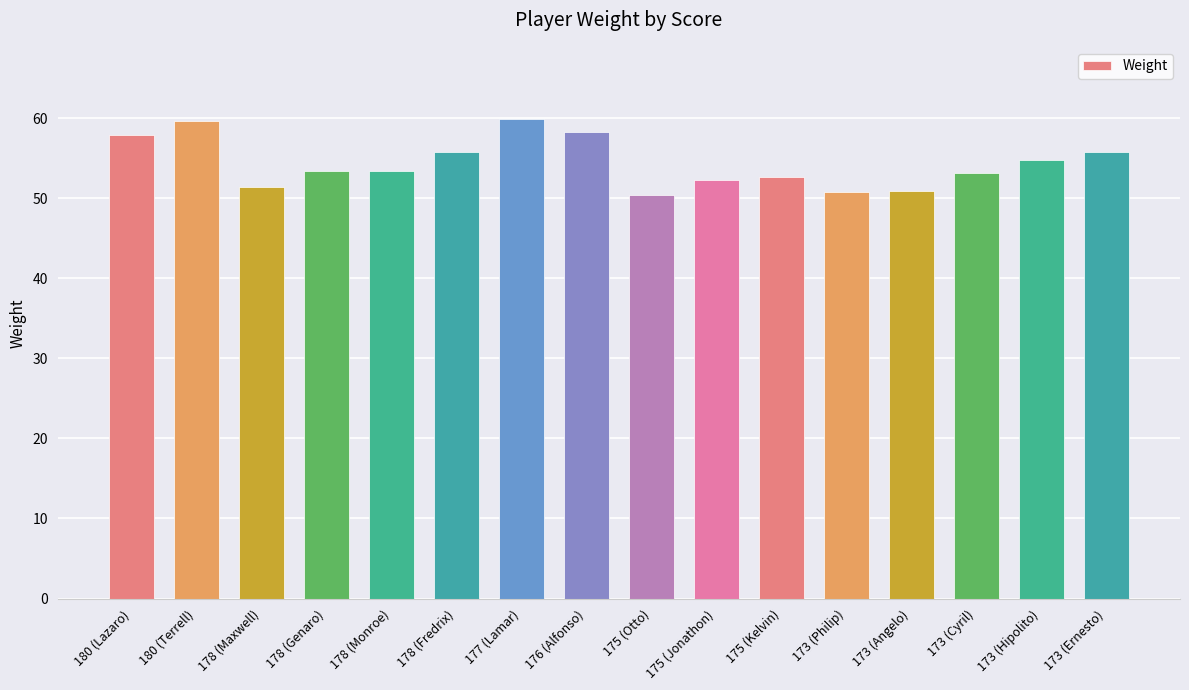

Are the bars grouped side by side (vs. stacked)?

No